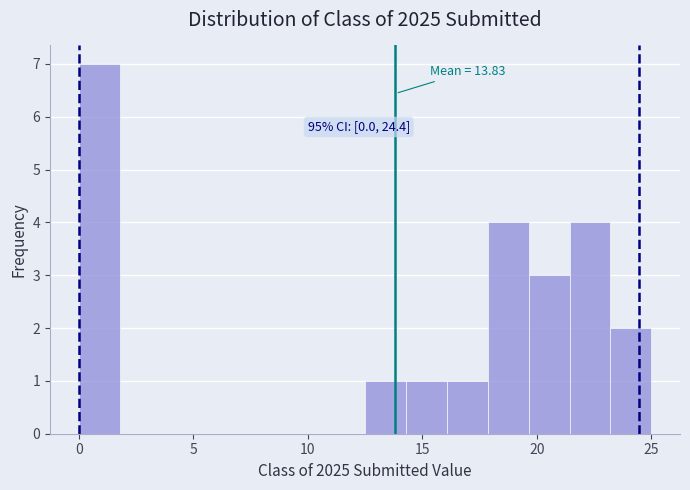

Read against the x-axis, roughly where is the centre of the tallest bar?

1.0